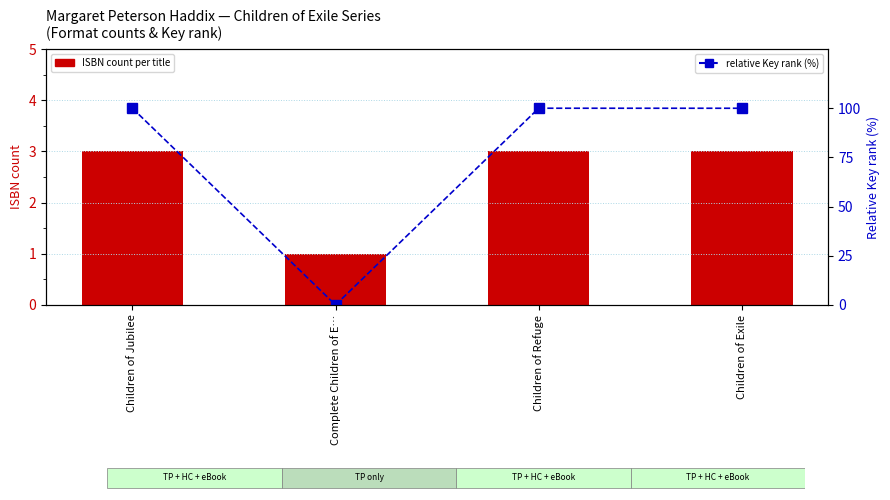

Is it true that relative Key rank (%) equals 42.0 at Children of Jubilee?

False